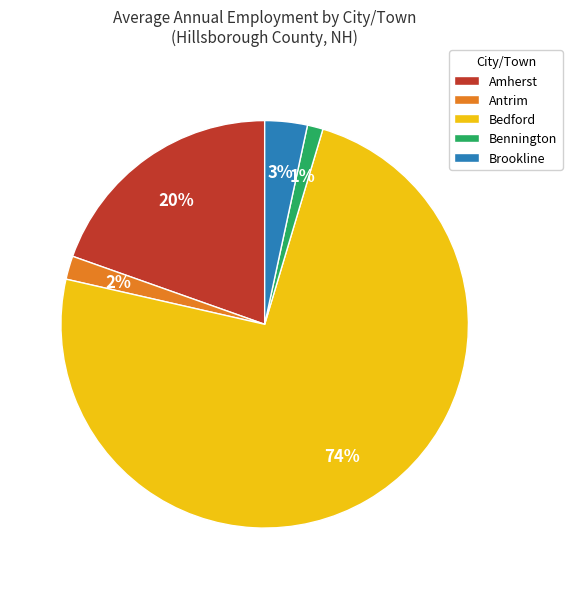

The Brookline slice represents 3% of the pie. True or false?

True